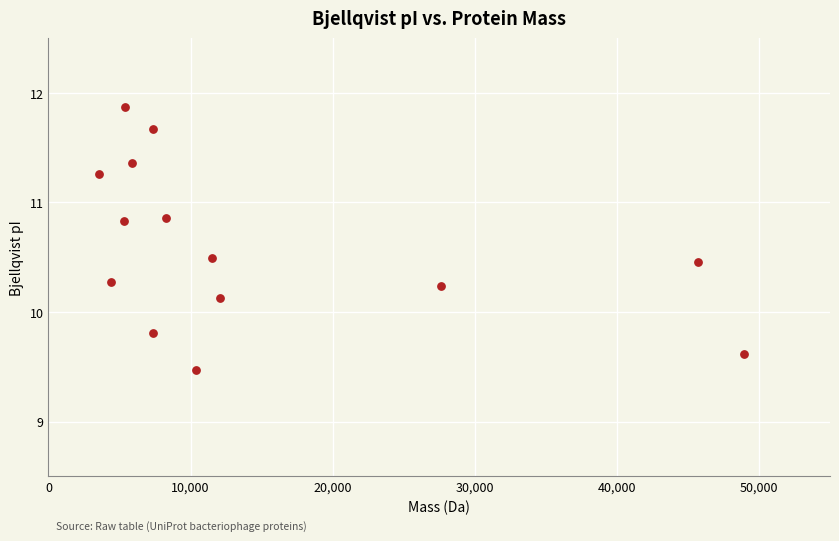

What is the range of X values (max minus min)?

45398.6